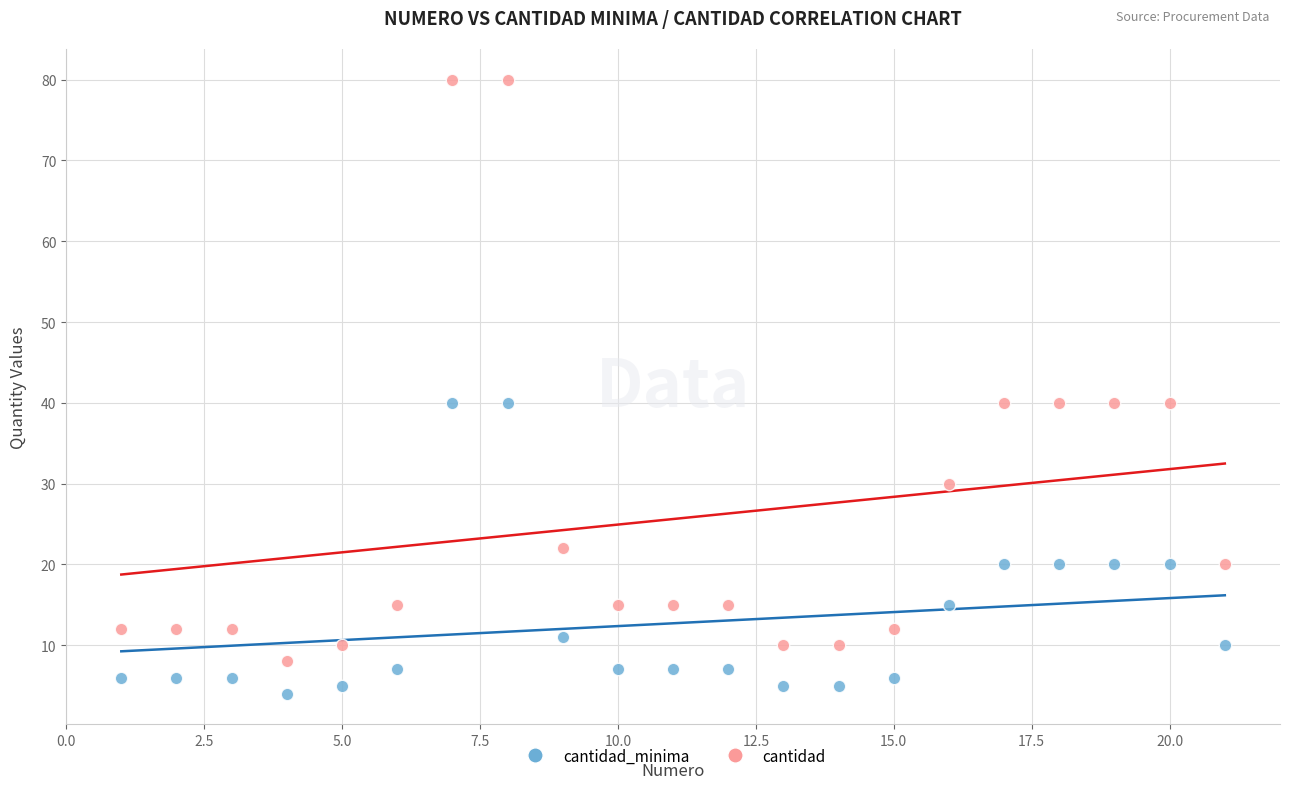

Which series has the widest spread of Y values?

cantidad